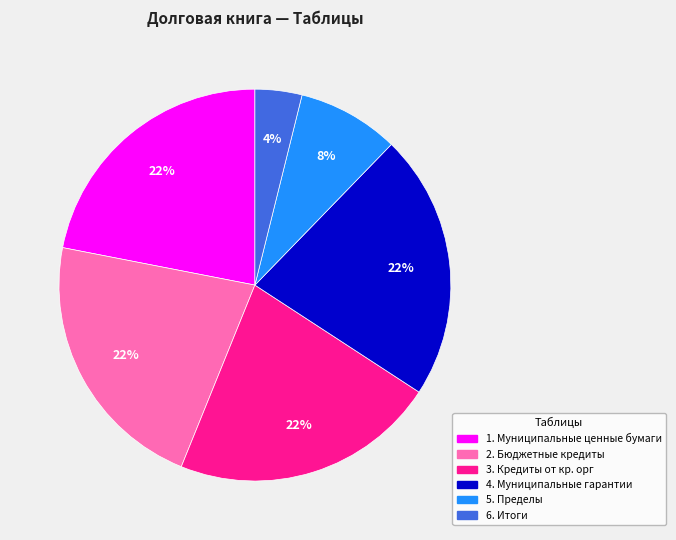

The 2. Бюджетные кредиты slice represents 14% of the pie. True or false?

False